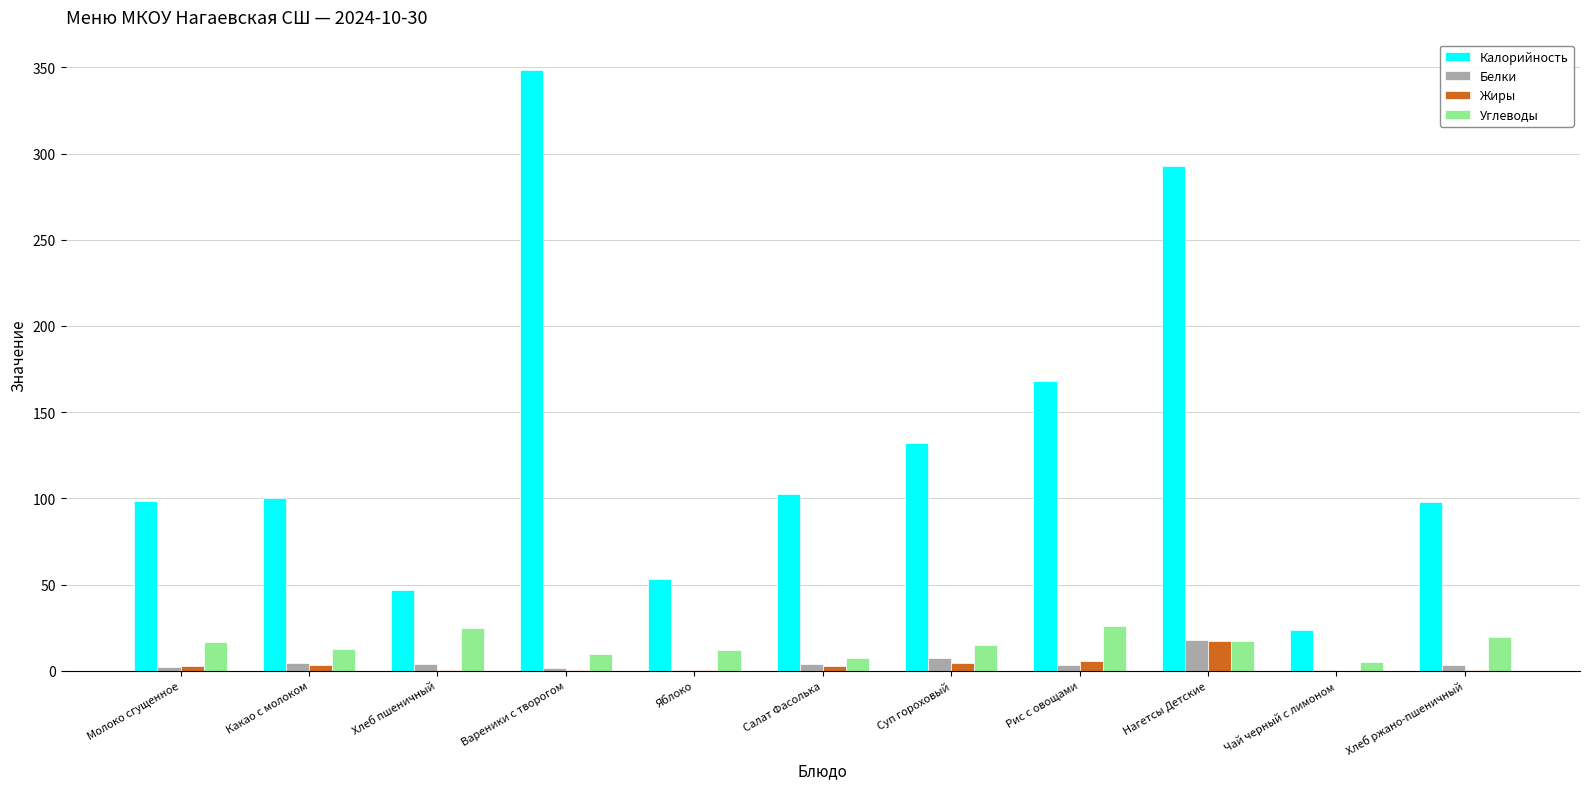

What is the total value across all series at Хлеб ржано-пшеничный?

121.5